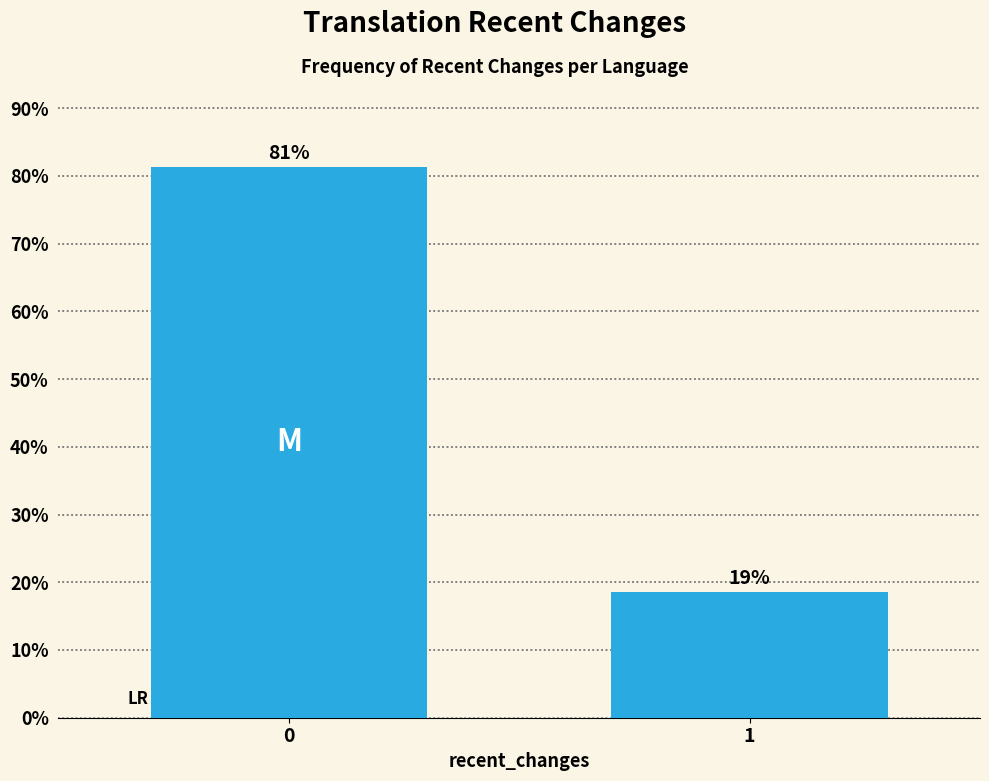

What is the value of the 1st bar from the left?

81.4